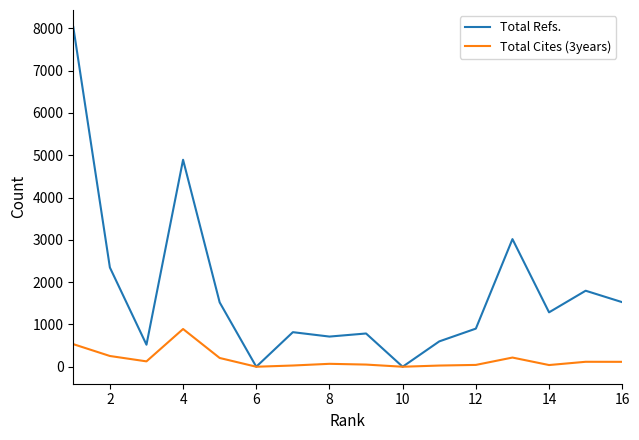

Rank the series by their maximum value, from highest to lowest.

Total Refs., Total Cites (3years)